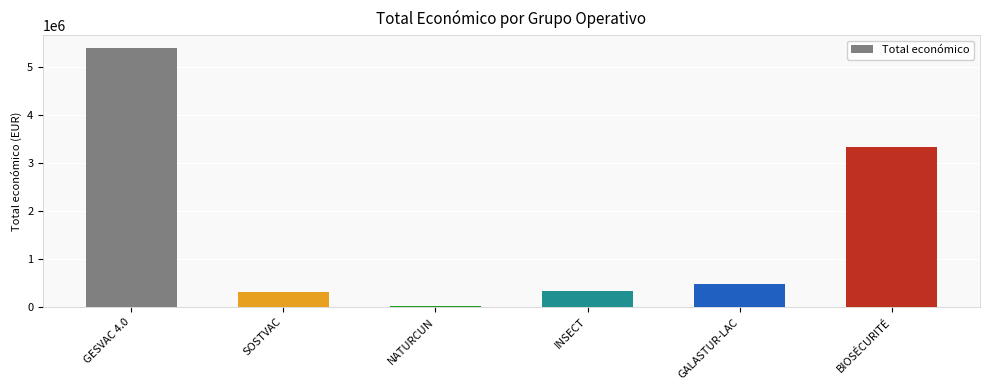

Which category has the highest value across all series?

GESVAC 4.0